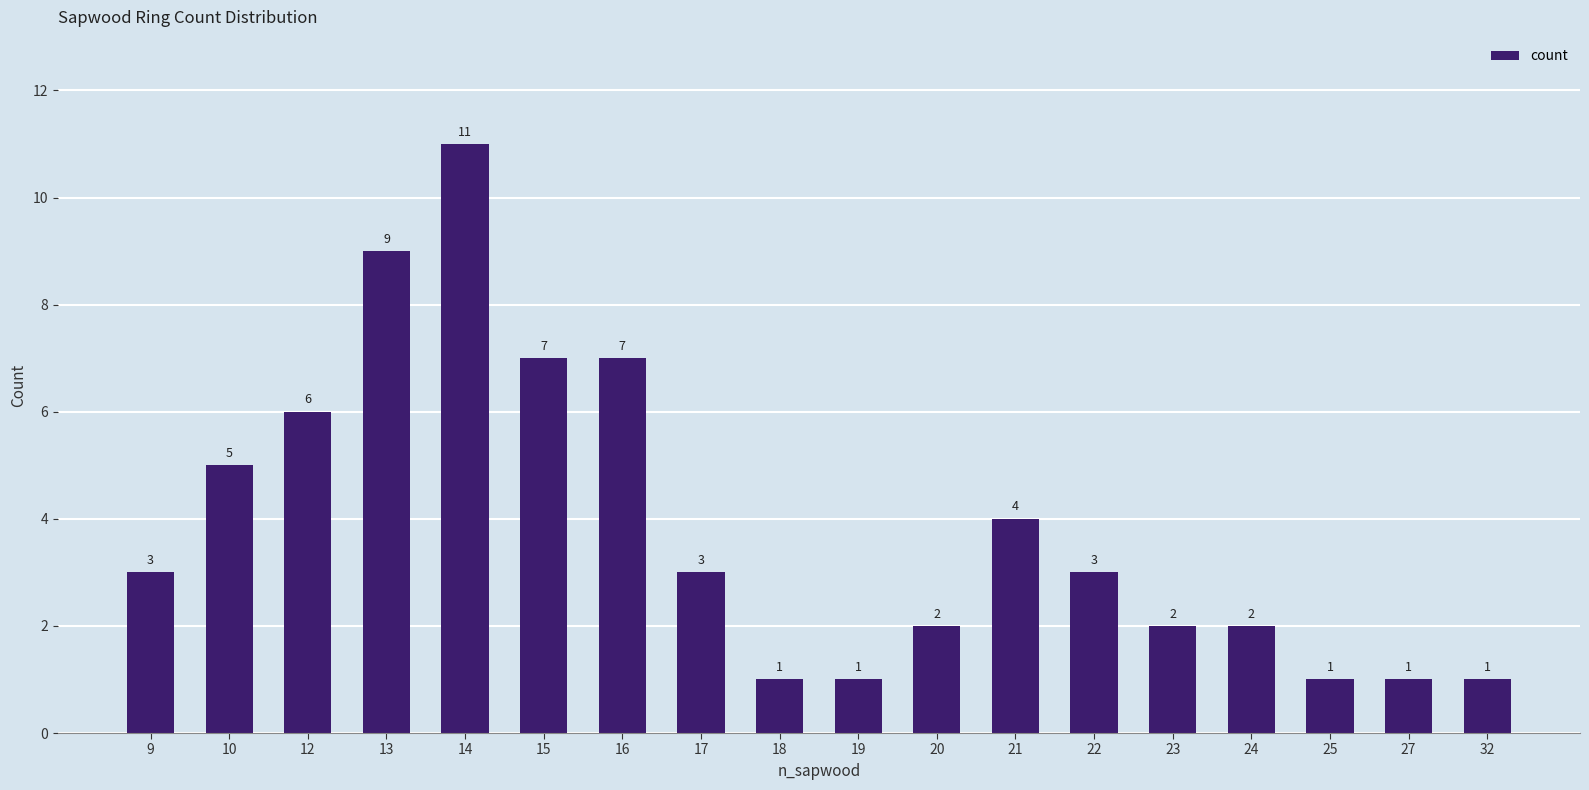

Reading right to left, list all the values displayed in this chart.

32=1	27=1	25=1	24=2	23=2	22=3	21=4	20=2	19=1	18=1	17=3	16=7	15=7	14=11	13=9	12=6	10=5	9=3